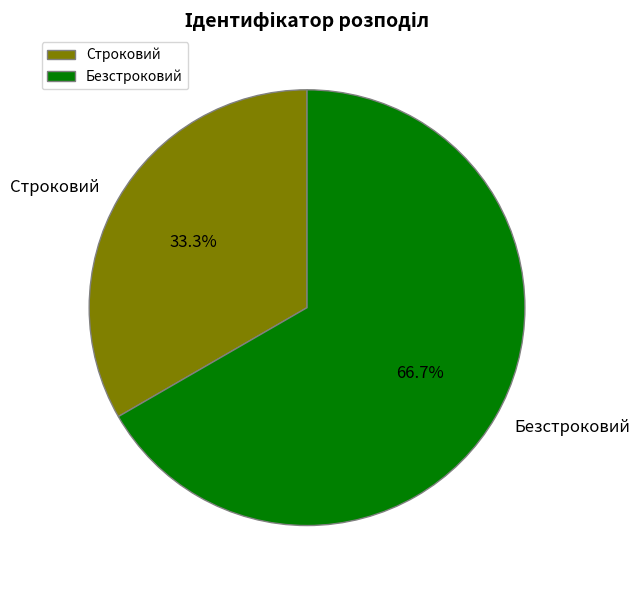

True or false: Строковий accounts for 33% of the total.

True